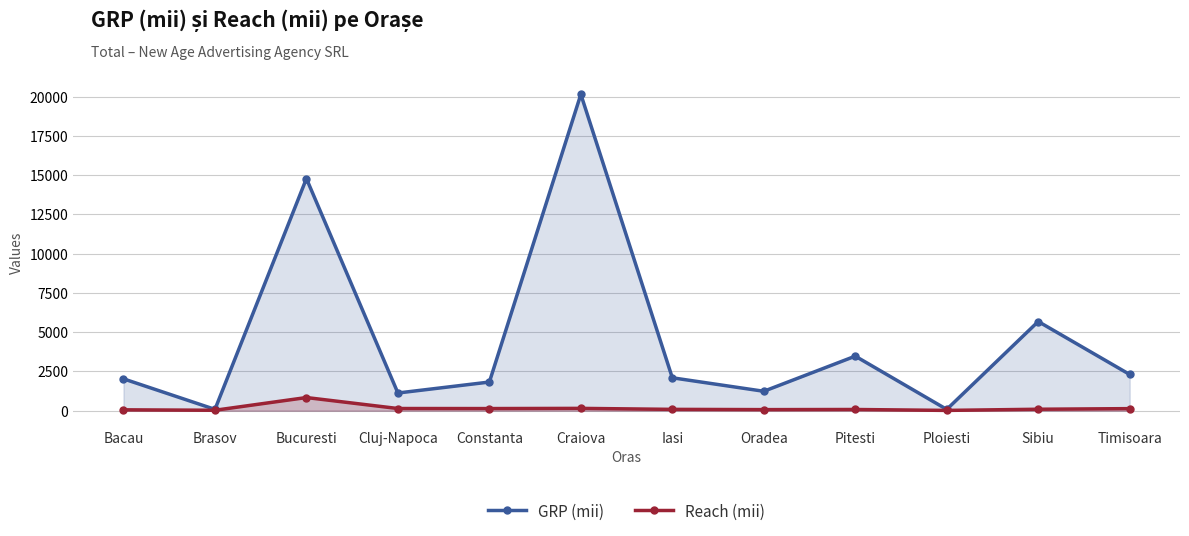

Which series has the largest total across all categories?

GRP (mii)